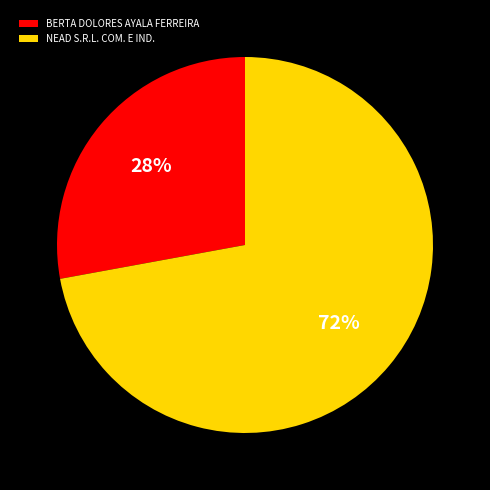

Which category has the smallest portion of the pie?

BERTA DOLORES AYALA FERREIRA